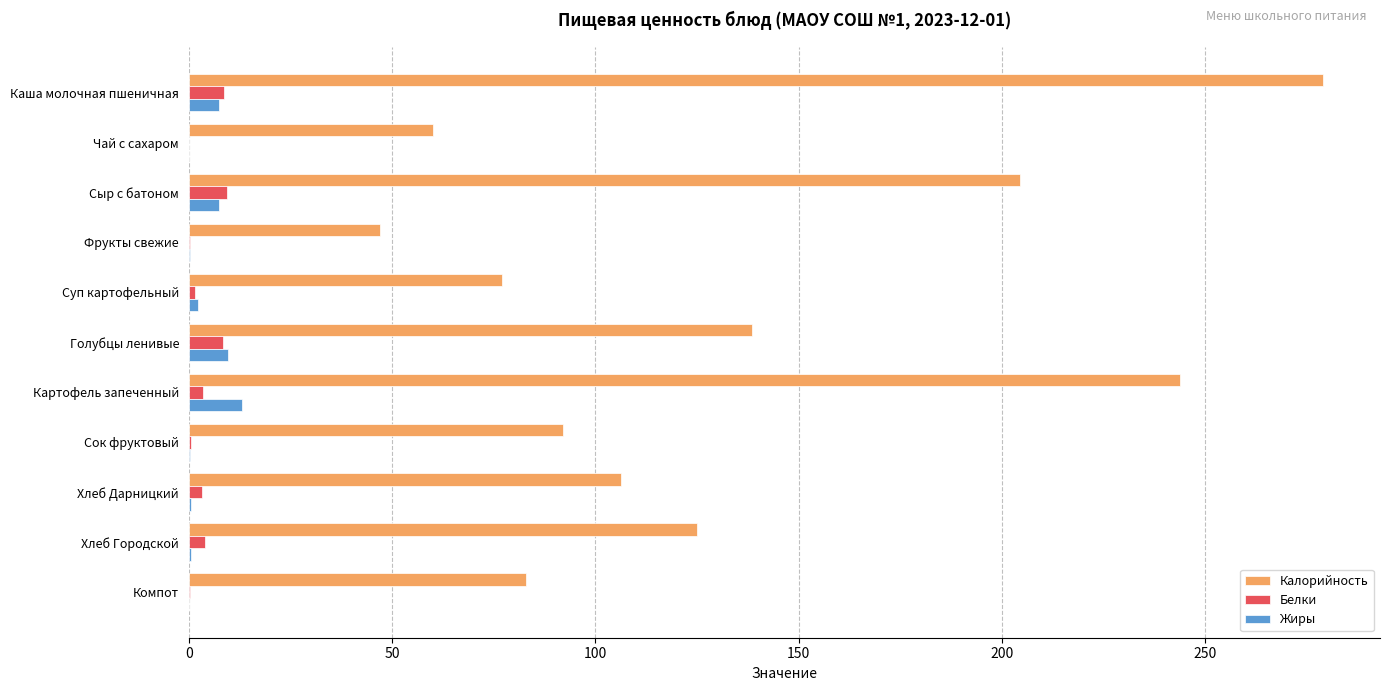

At which category is the sum across all series the highest?

Каша молочная пшеничная